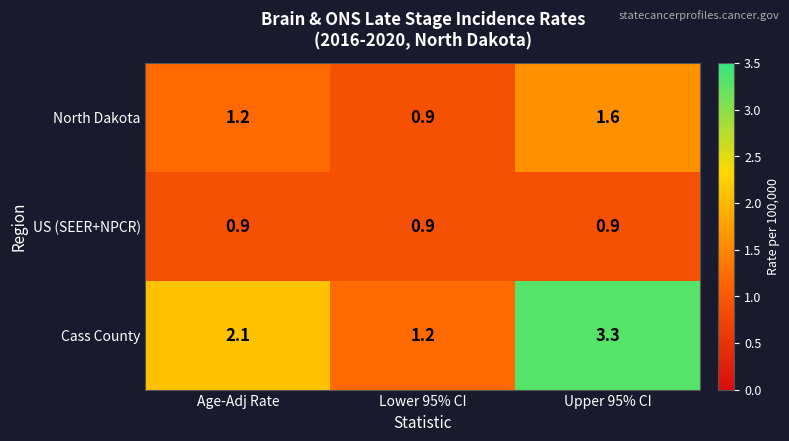

At how many categories does at least one series exceed 1?

3